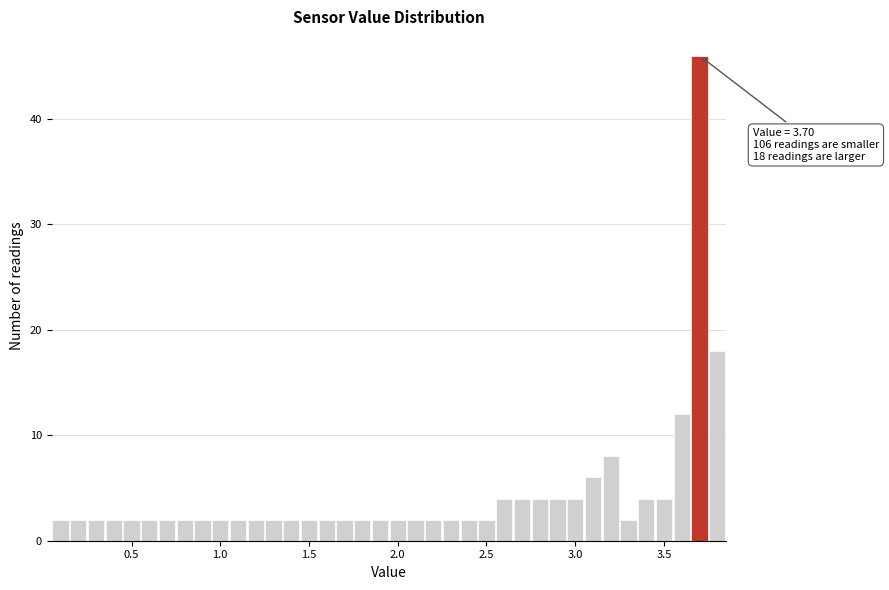

Around what value on the x-axis is the tallest bar? Give the approximate position of its centre, as read against the axis.

3.70